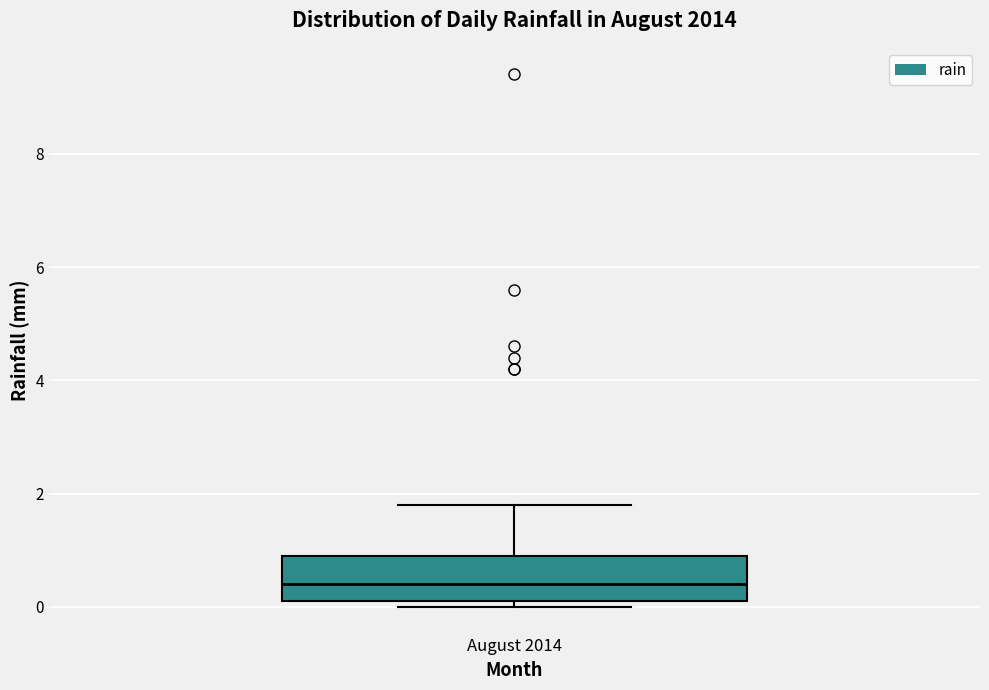

Read this box plot against the y-axis: the position of the median line, the range covered by the box, and the ends of both whiskers. The values are not printed on the chart, so give them approximately, as read against the axis.

median 0.4, box 0.2 to 1.0, whiskers 0.0 to 1.8